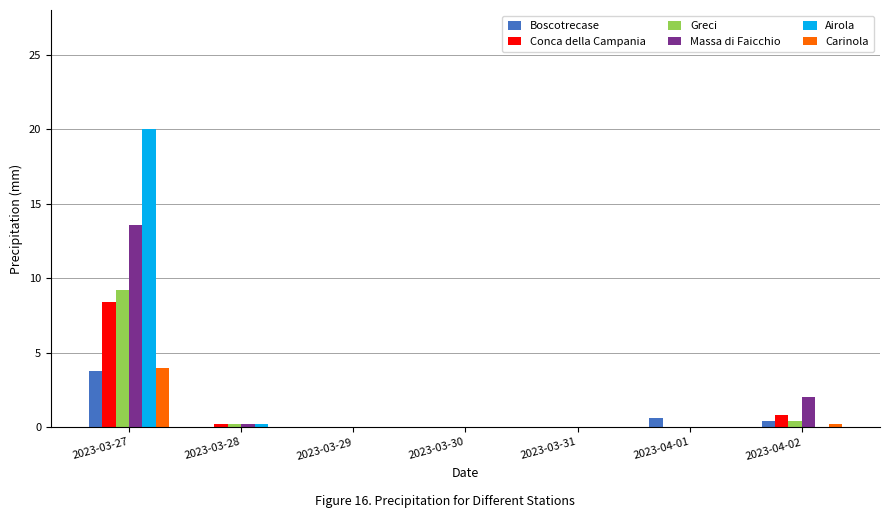

Reading left to right, extract all data points from this chart.

Boscotrecase: 2023-03-27=3.8	2023-03-28=0.0	2023-03-29=0.0	2023-03-30=0.0	2023-03-31=0.0	2023-04-01=0.6	2023-04-02=0.4
Conca della Campania: 2023-03-27=8.4	2023-03-28=0.2	2023-03-29=0.0	2023-03-30=0.0	2023-03-31=0.0	2023-04-01=0.0	2023-04-02=0.8
Greci: 2023-03-27=9.2	2023-03-28=0.2	2023-03-29=0.0	2023-03-30=0.0	2023-03-31=0.0	2023-04-01=0.0	2023-04-02=0.4
Massa di Faicchio: 2023-03-27=13.6	2023-03-28=0.2	2023-03-29=0.0	2023-03-30=0.0	2023-03-31=0.0	2023-04-01=0.0	2023-04-02=2.0
Airola: 2023-03-27=20.0	2023-03-28=0.2	2023-03-29=0.0	2023-03-30=0.0	2023-03-31=0.0	2023-04-01=0.0	2023-04-02=0.0
Carinola: 2023-03-27=4.0	2023-03-28=0.0	2023-03-29=0.0	2023-03-30=0.0	2023-03-31=0.0	2023-04-01=0.0	2023-04-02=0.2